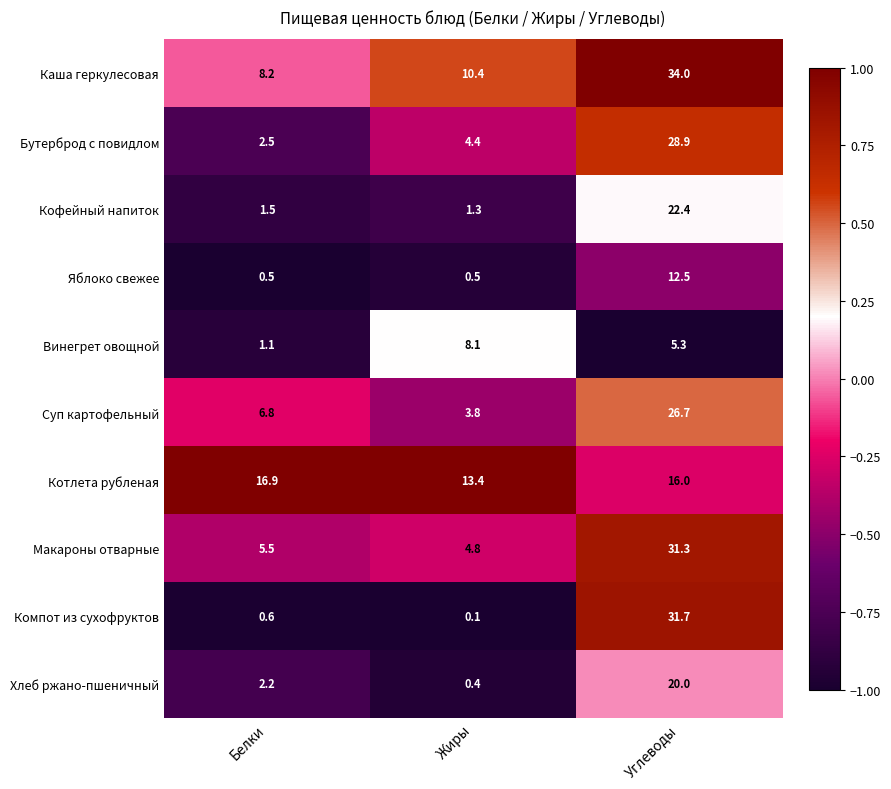

Which category has the lowest value in the Макароны отварные series?

Жиры